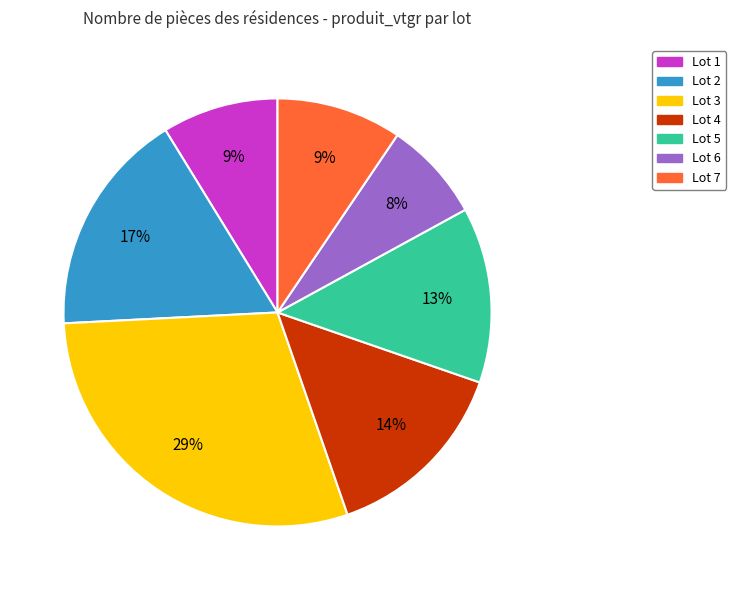

To the nearest percent, what is the average slice percentage?

14%